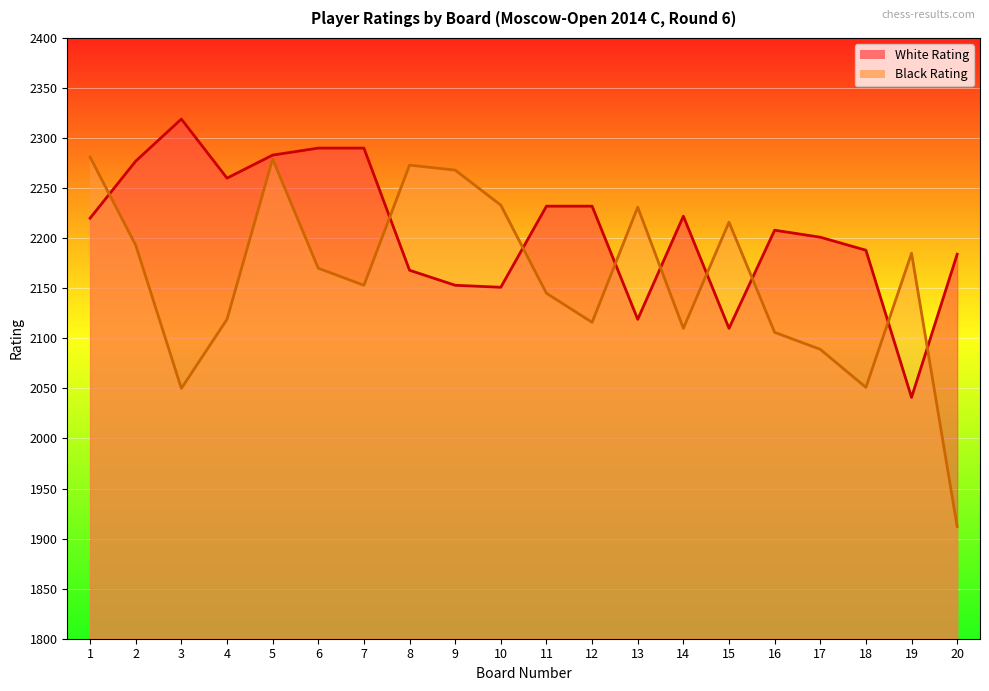

Is it true that White Rating equals 3774 at 7?

False